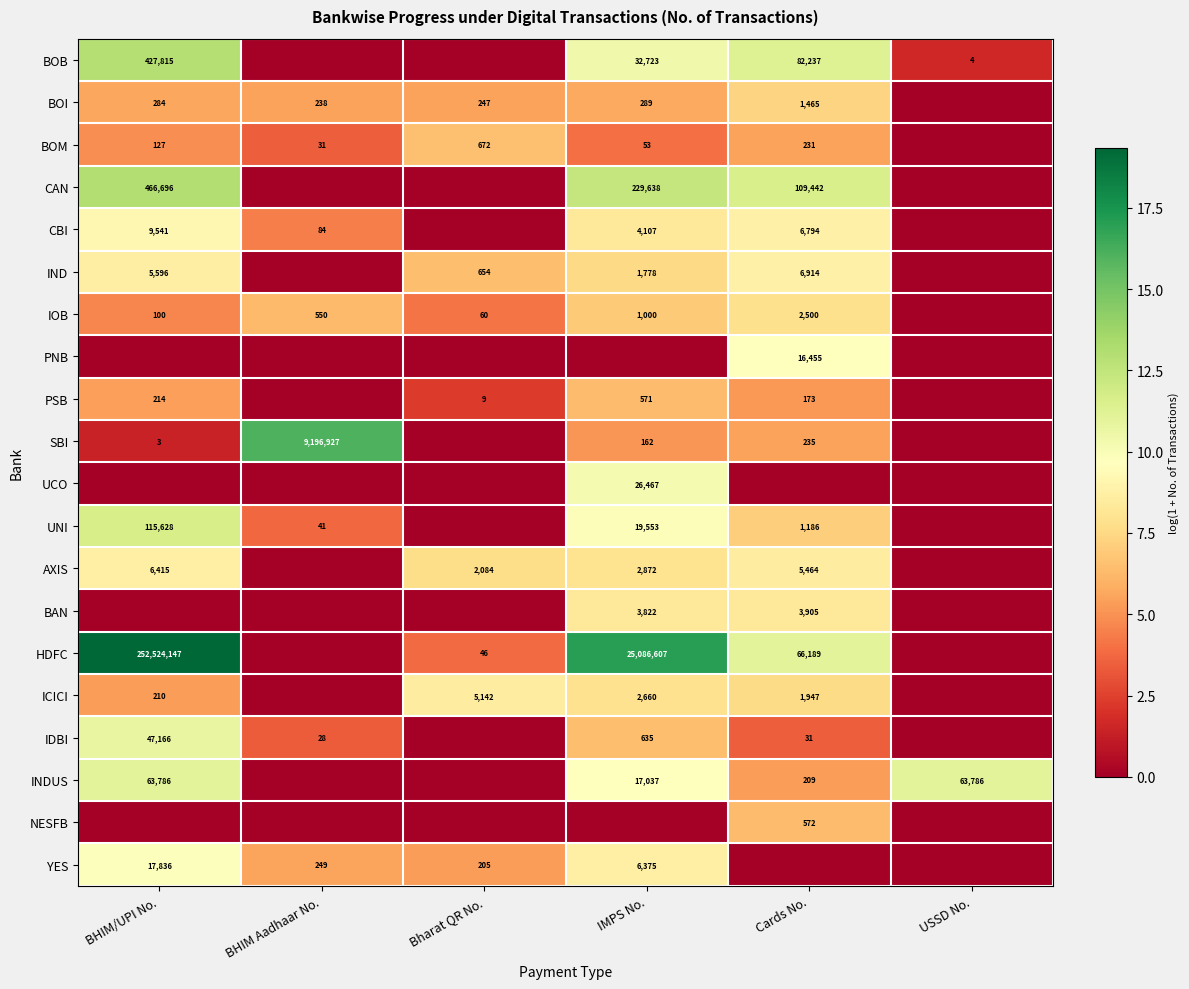

True or false: YES has a value of 205 at Bharat QR No..

True